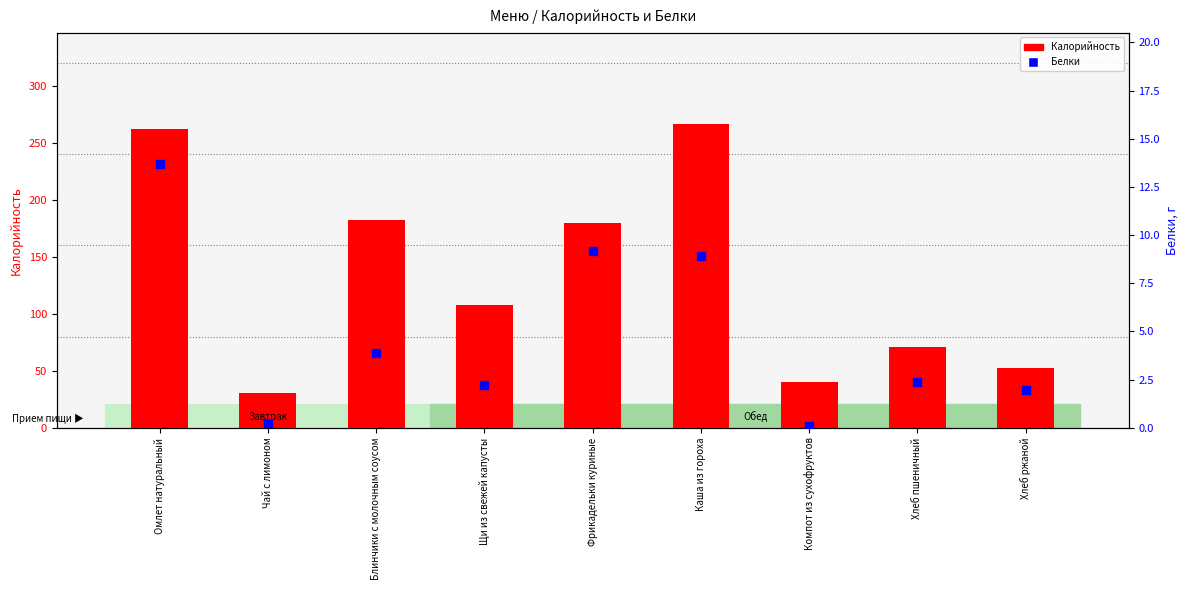

Which series has the widest spread of Y values?

Калорийность